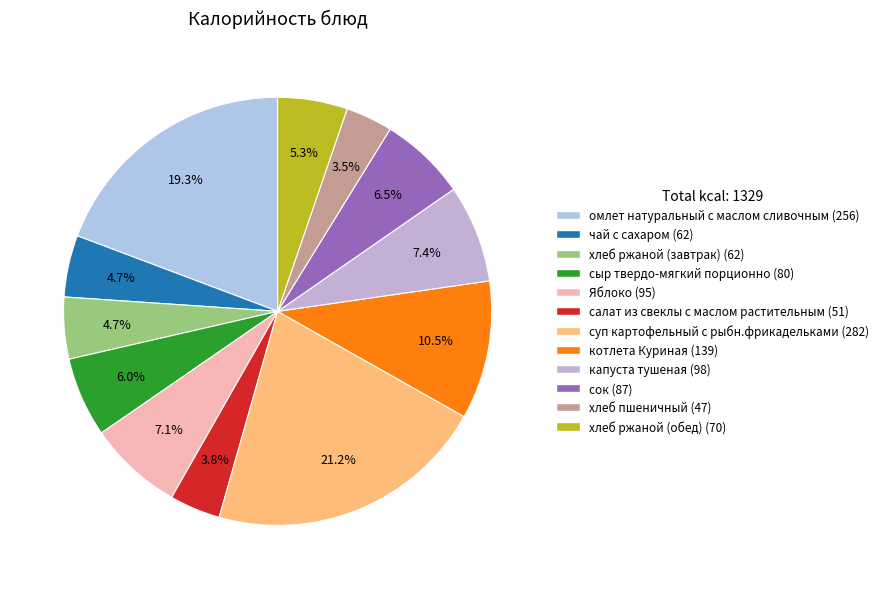

To the nearest percent, what is the difference between the largest and smallest slice percentages?

18%